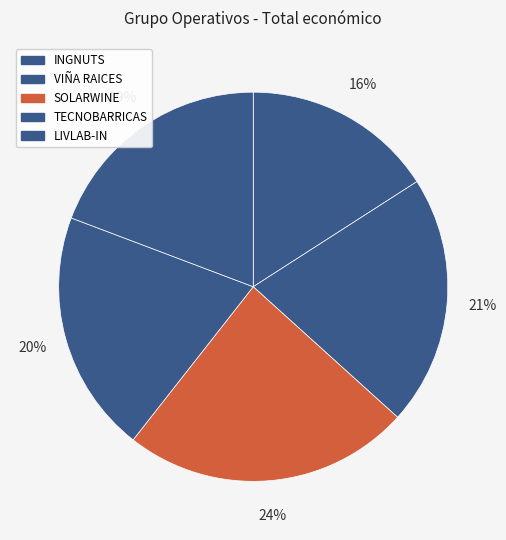

What is the smallest slice in the pie chart?

INGNUTS